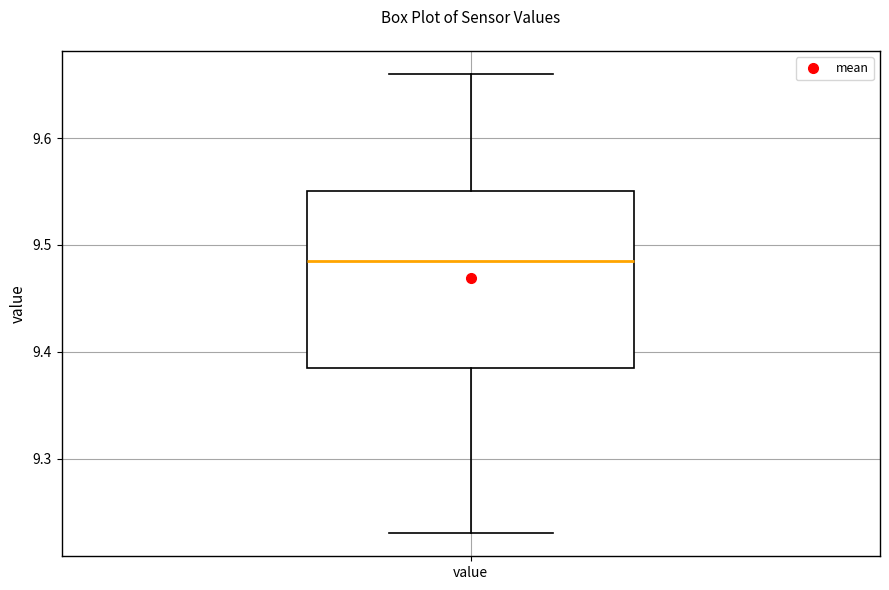

Where is the lower edge of the box for value on the y-axis? The values are not printed on the chart, so give them approximately, as read against the axis.

9.39